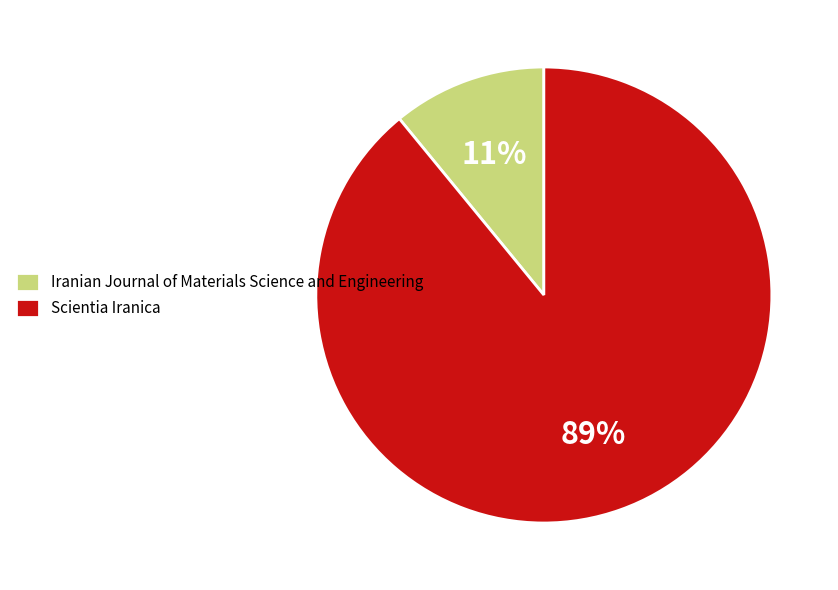

Approximately how many times larger is the value at Iranian Journal of Materials Science and Engineering compared to Scientia Iranica?

0.1